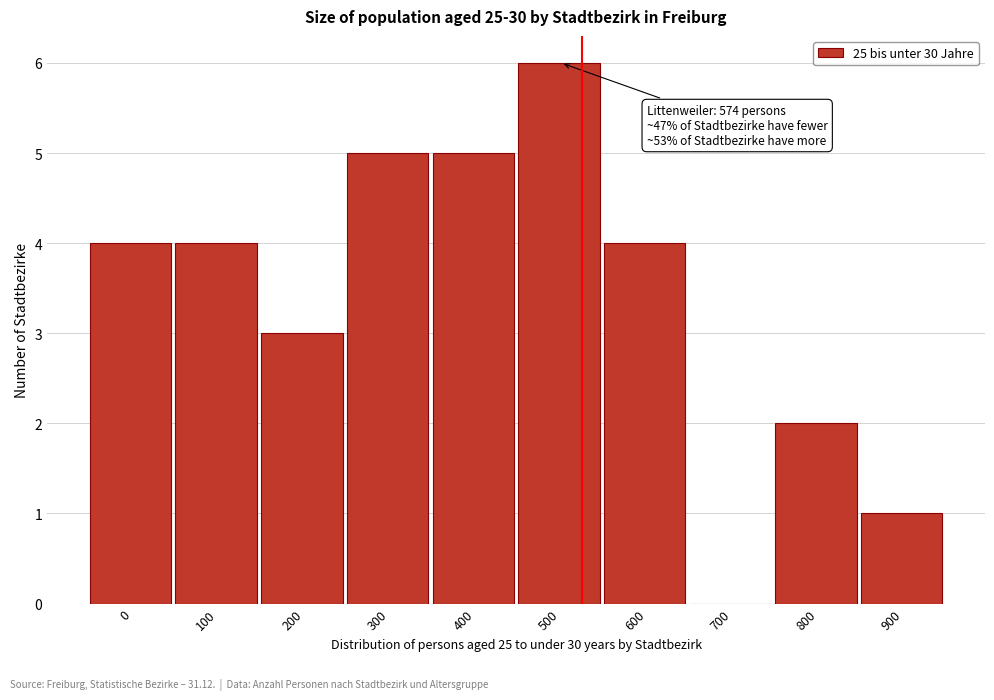

Reading left to right, what are all the values shown in this chart?

0=4	100=4	200=3	300=5	400=5	500=6	600=4	700=0	800=2	900=1